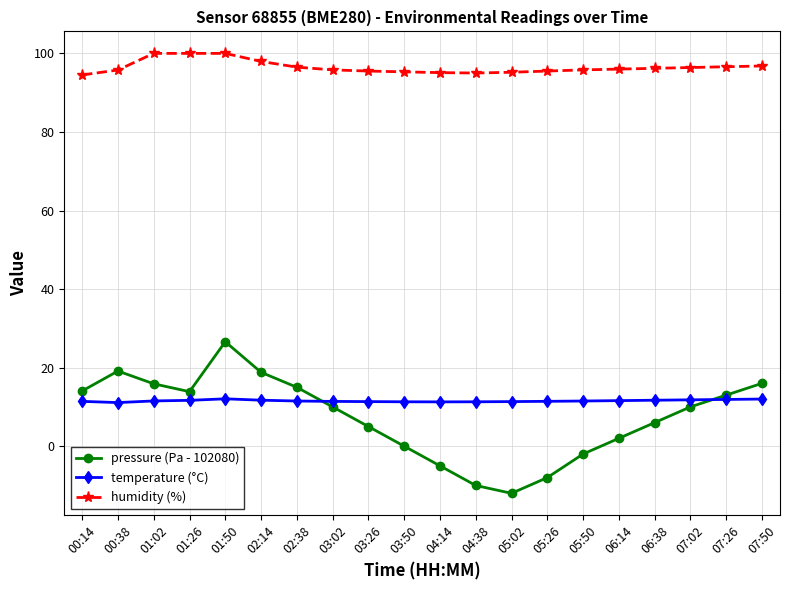

What is the highest value of the humidity (%) series?

100.0